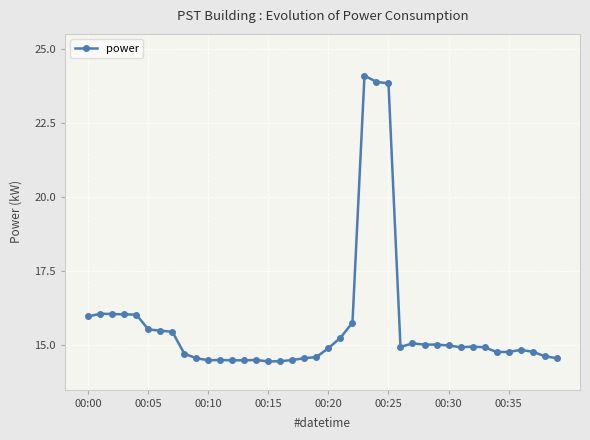

What is the greatest value displayed?

24.1